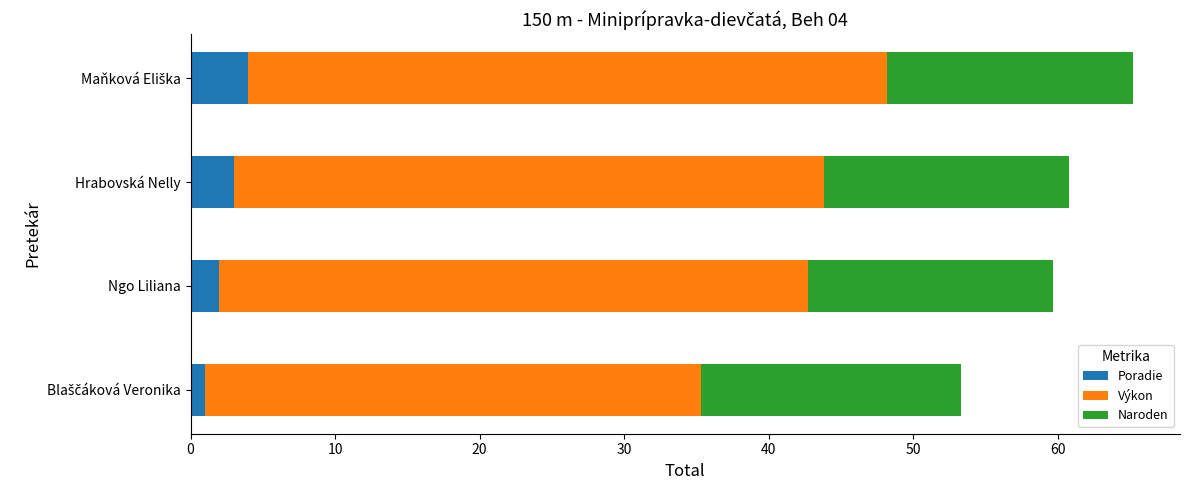

What is the difference between the maximum and minimum values in the Poradie series?

3.0